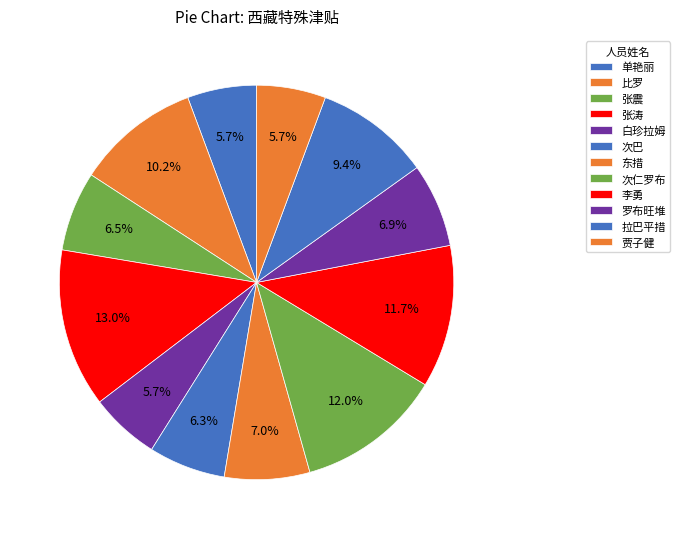

To the nearest percent, what percentage of the pie is 单艳丽?

6%